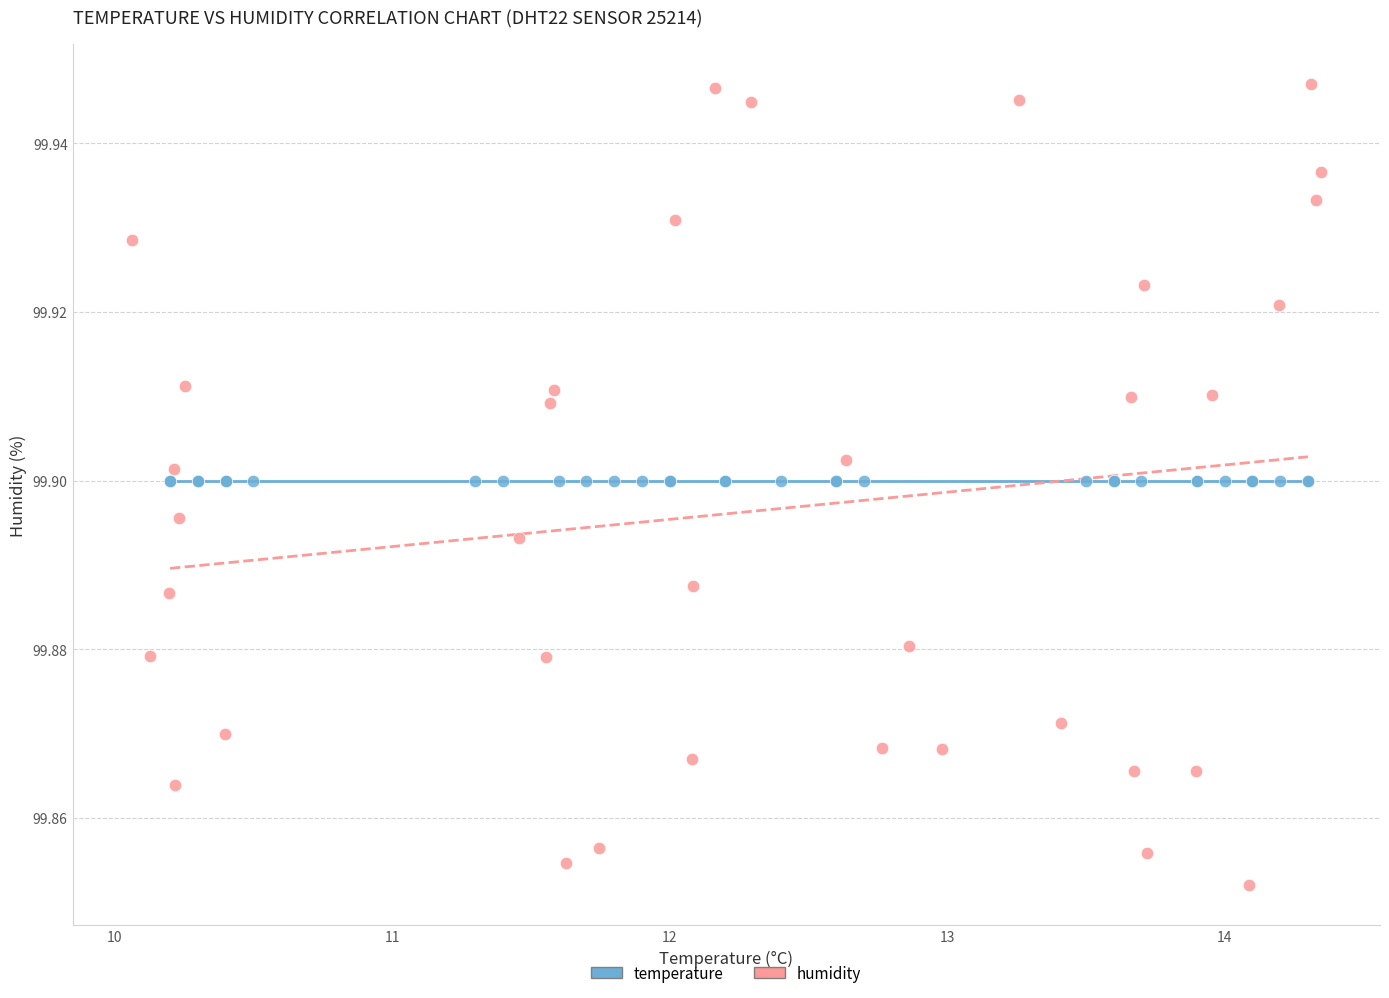

Which series contains the highest Y value?

humidity